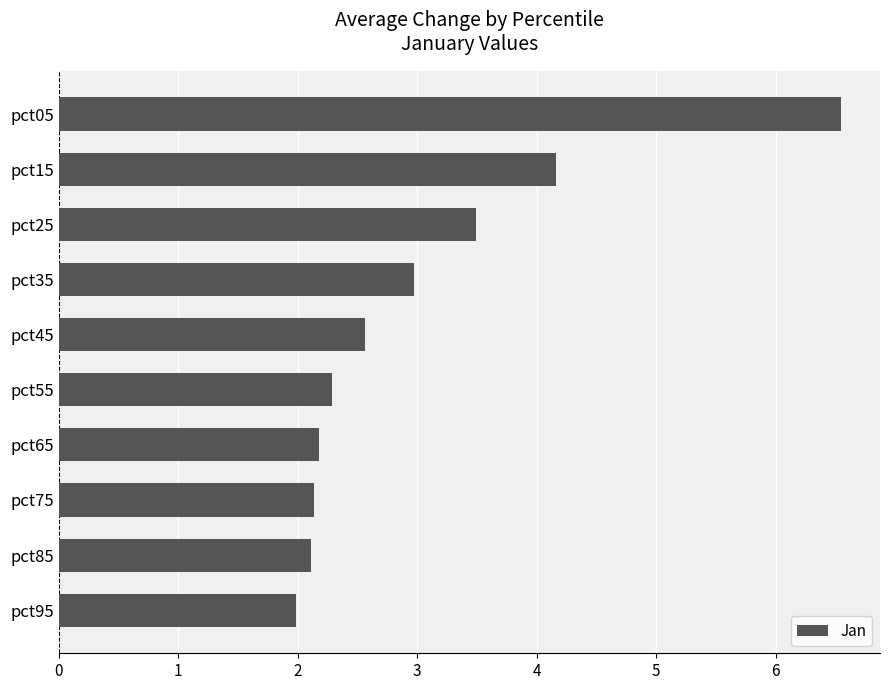

What is the value of the 4th bar from the top?

3.0